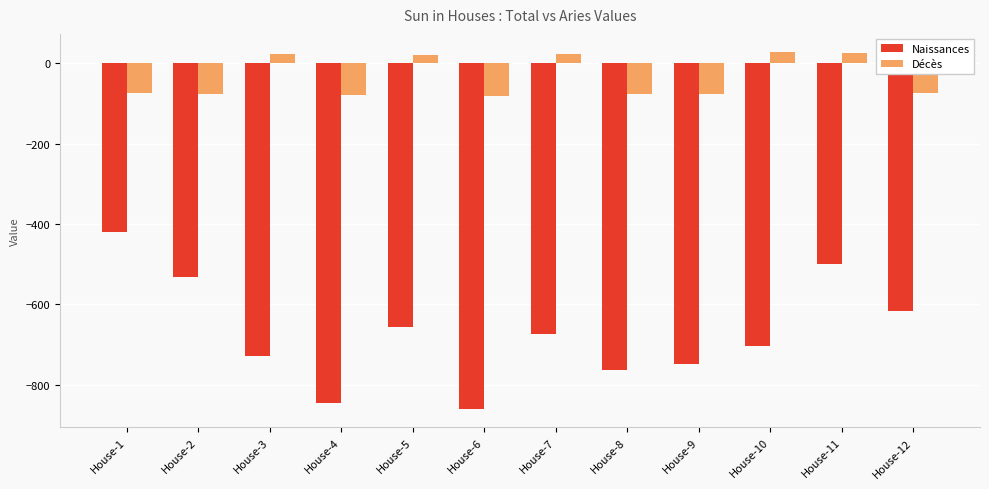

Between House-6 and House-8, which series saw the biggest shift?

Naissances